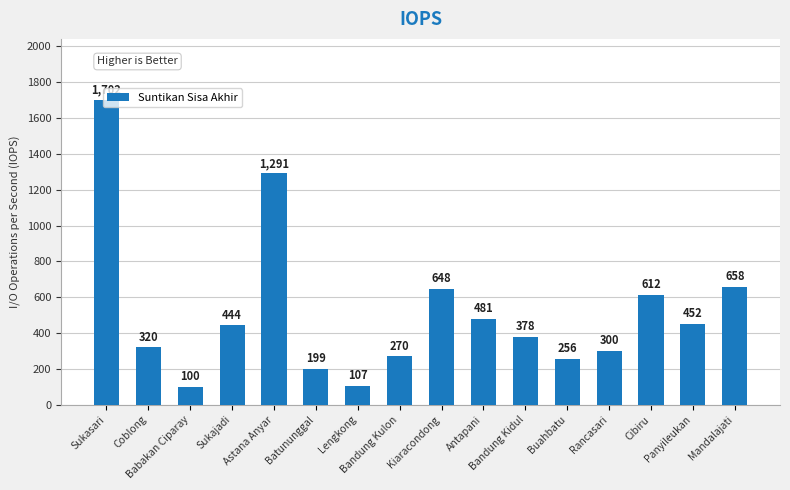

Which label corresponds to the largest value in the chart?

Sukasari